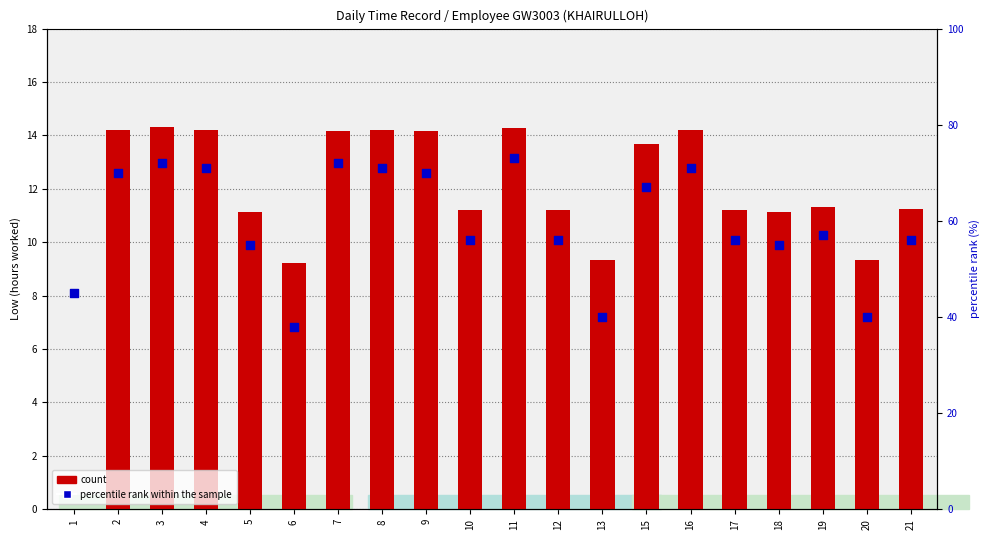

At which category is the sum across all series the highest?

11